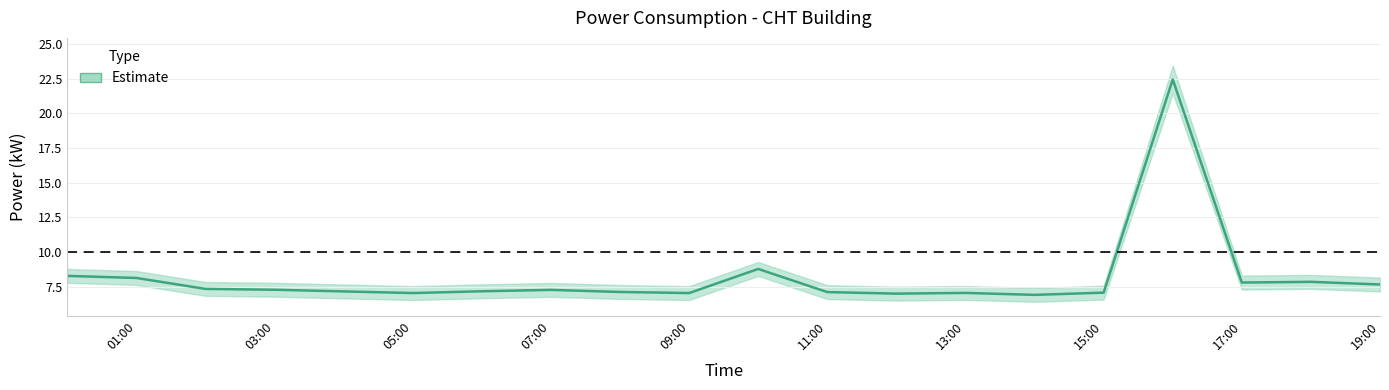

The chart shows a value of 10.2 at 19:00. True or false?

False